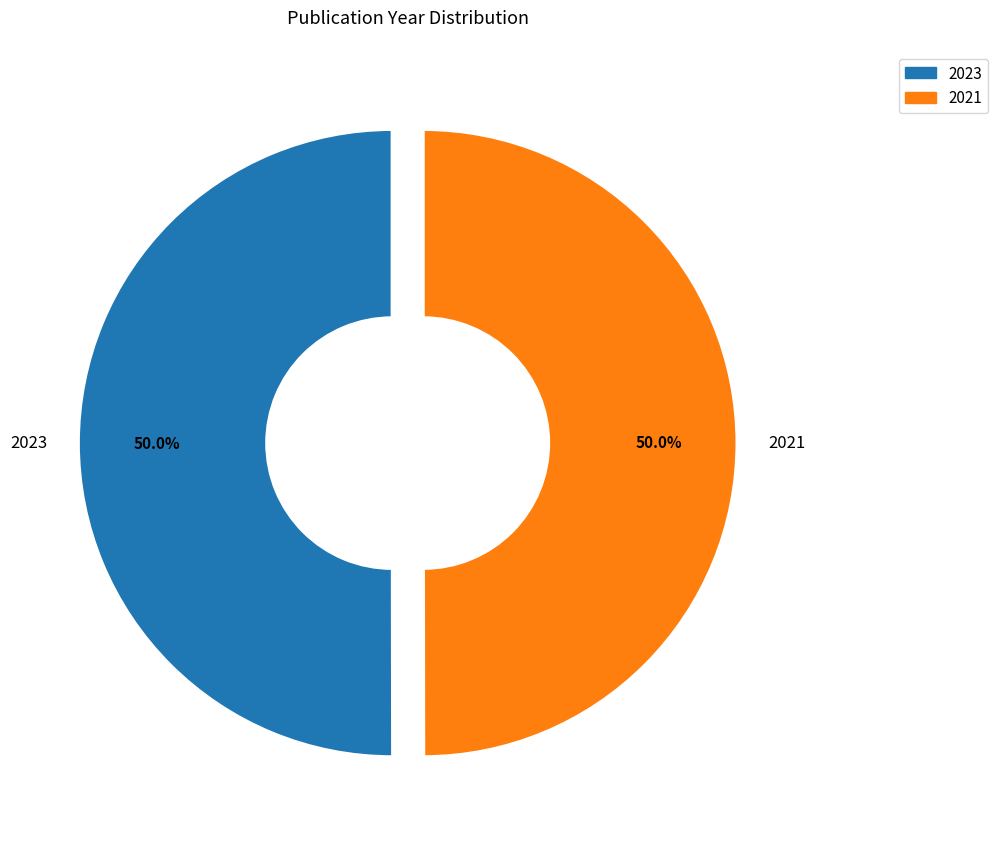

How much of the chart is everything except 2023?

50.0%